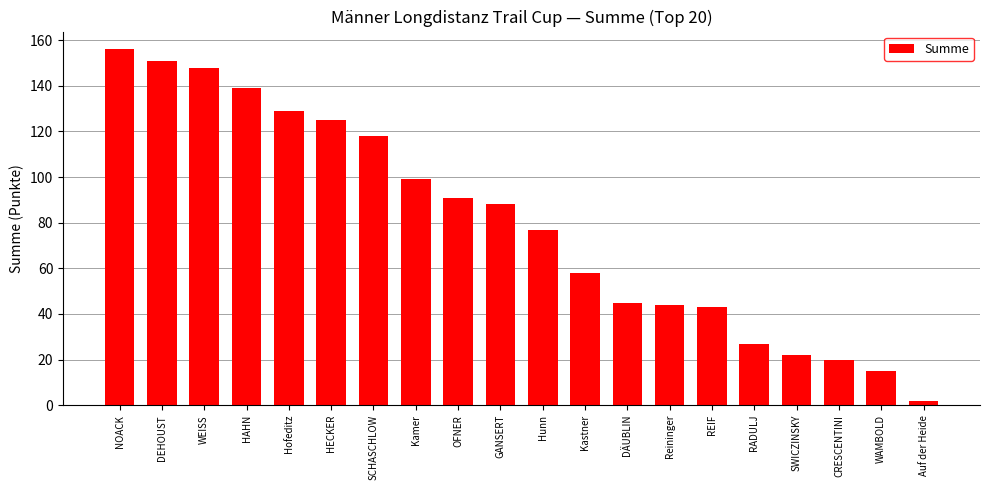

Which label corresponds to the smallest value in the chart?

Auf der Heide